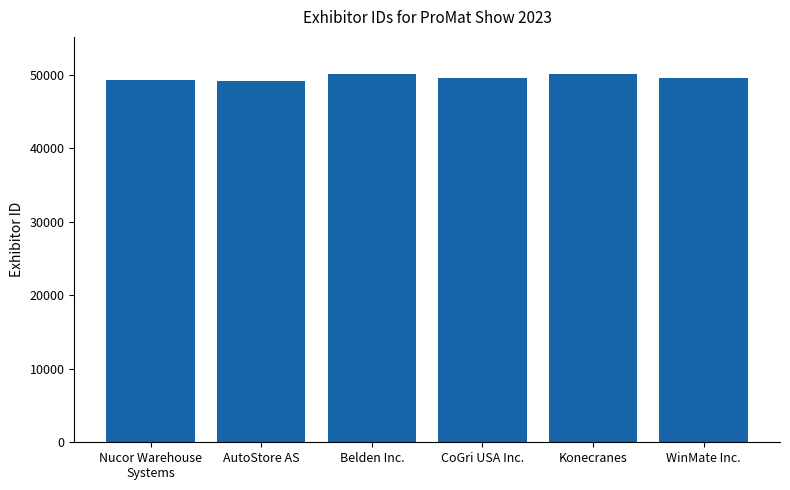

Approximately how many times larger is the value at AutoStore AS compared to WinMate Inc.?

1.0